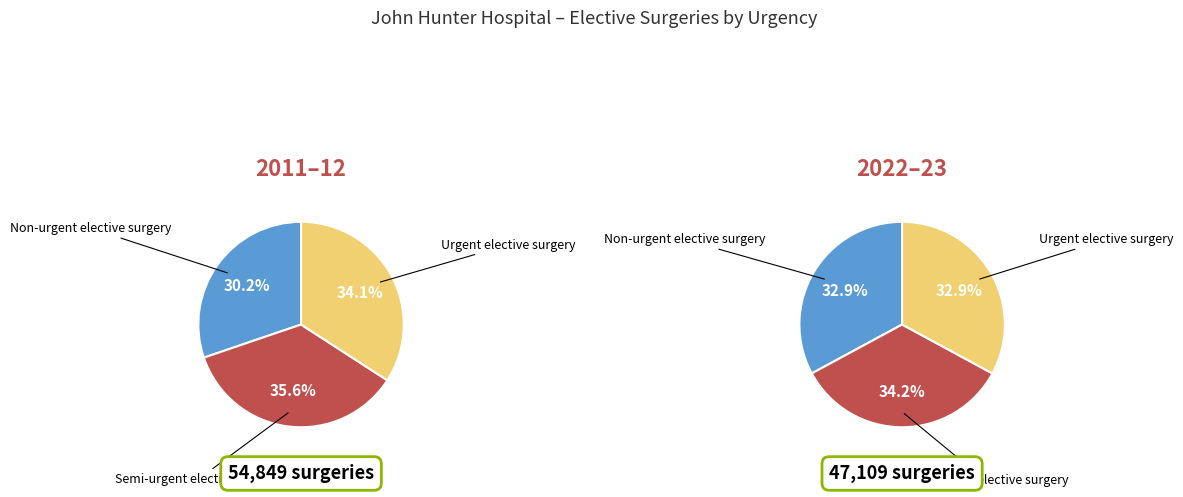

Does any single category account for the majority?

No